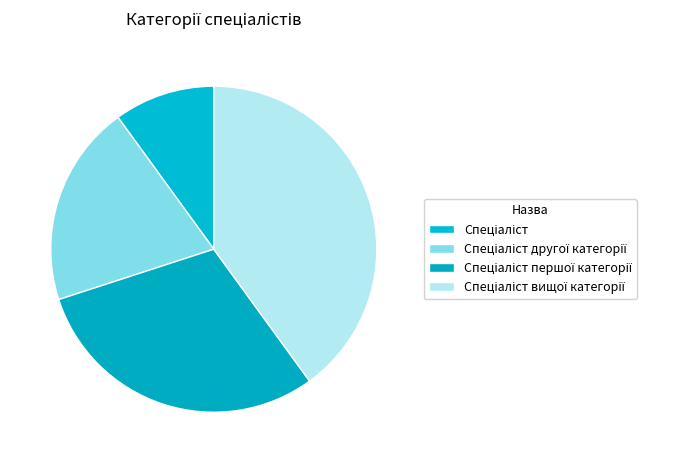

Is there any slice that represents more than half of the pie?

No